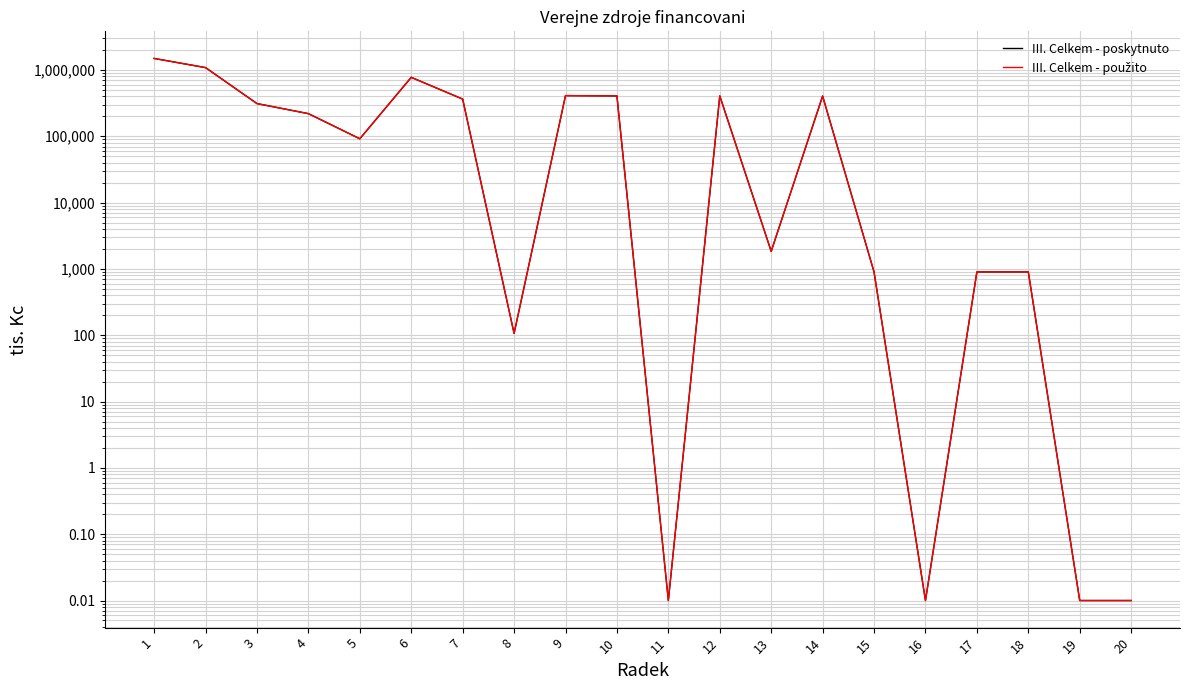

What is the sum of the III. Celkem - použito values at 8 and 11?

106.4